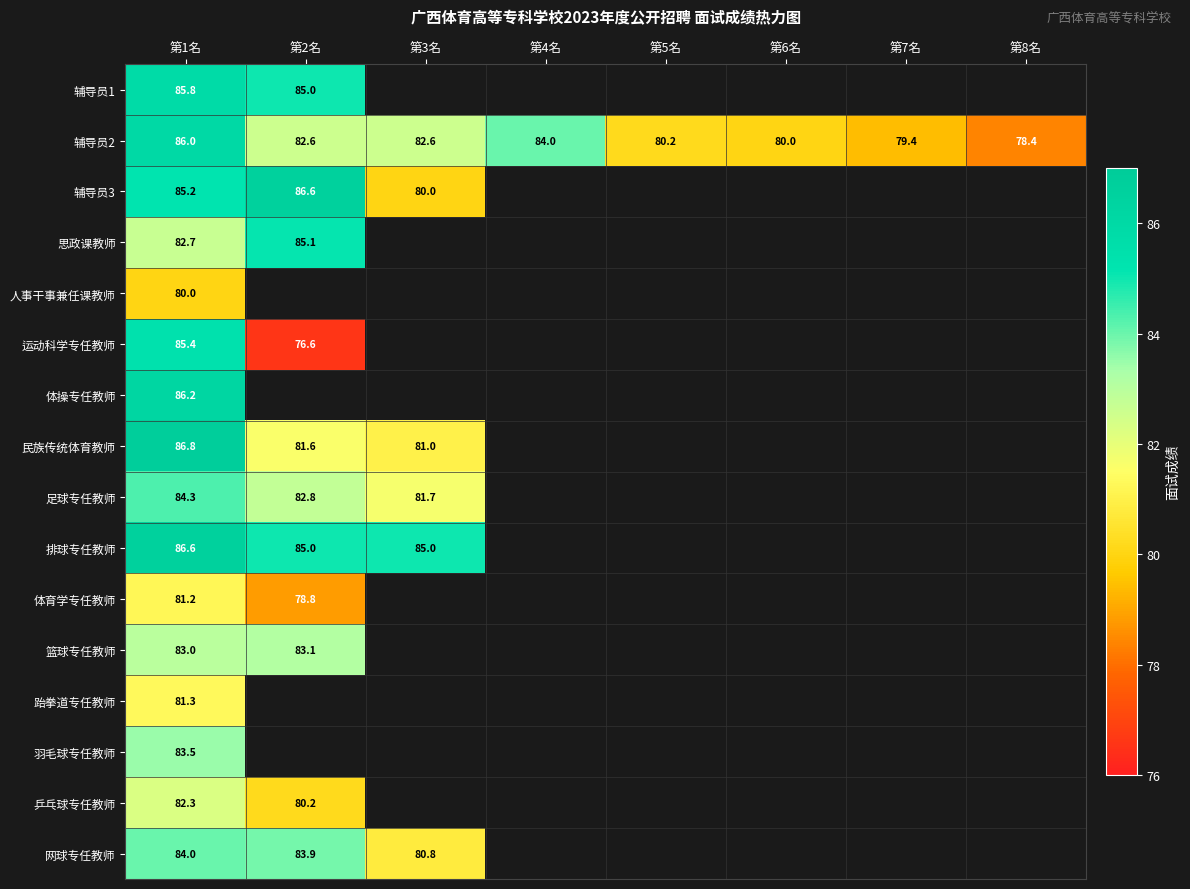

Is the value of 辅导员1 at 第2名 greater than the value of 网球专任教师 at 第2名?

Yes